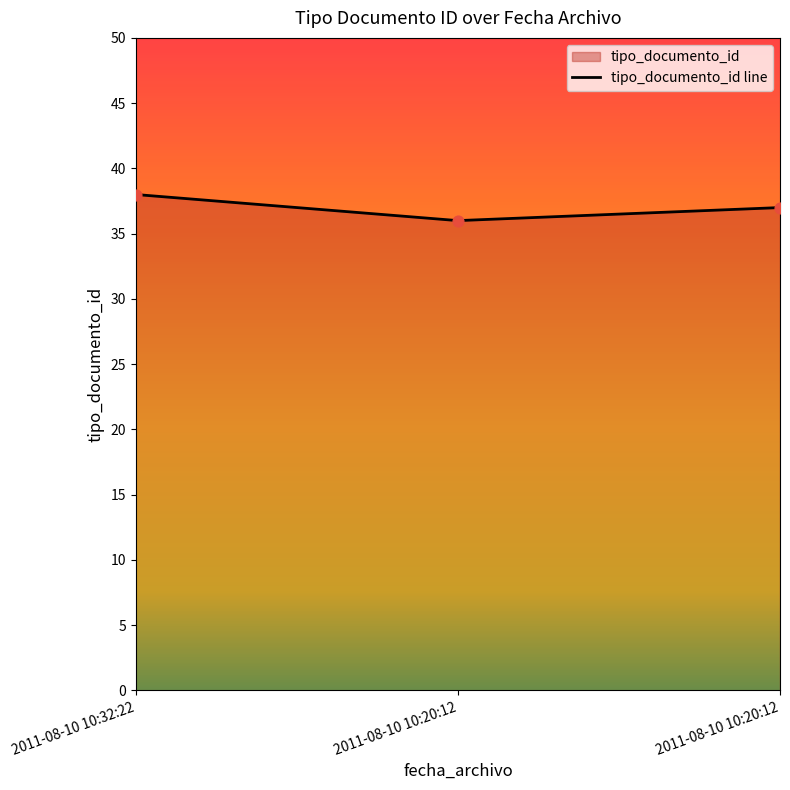

Between 2011-08-10 10:20:12 and 2011-08-10 10:20:12, which is larger?

2011-08-10 10:20:12